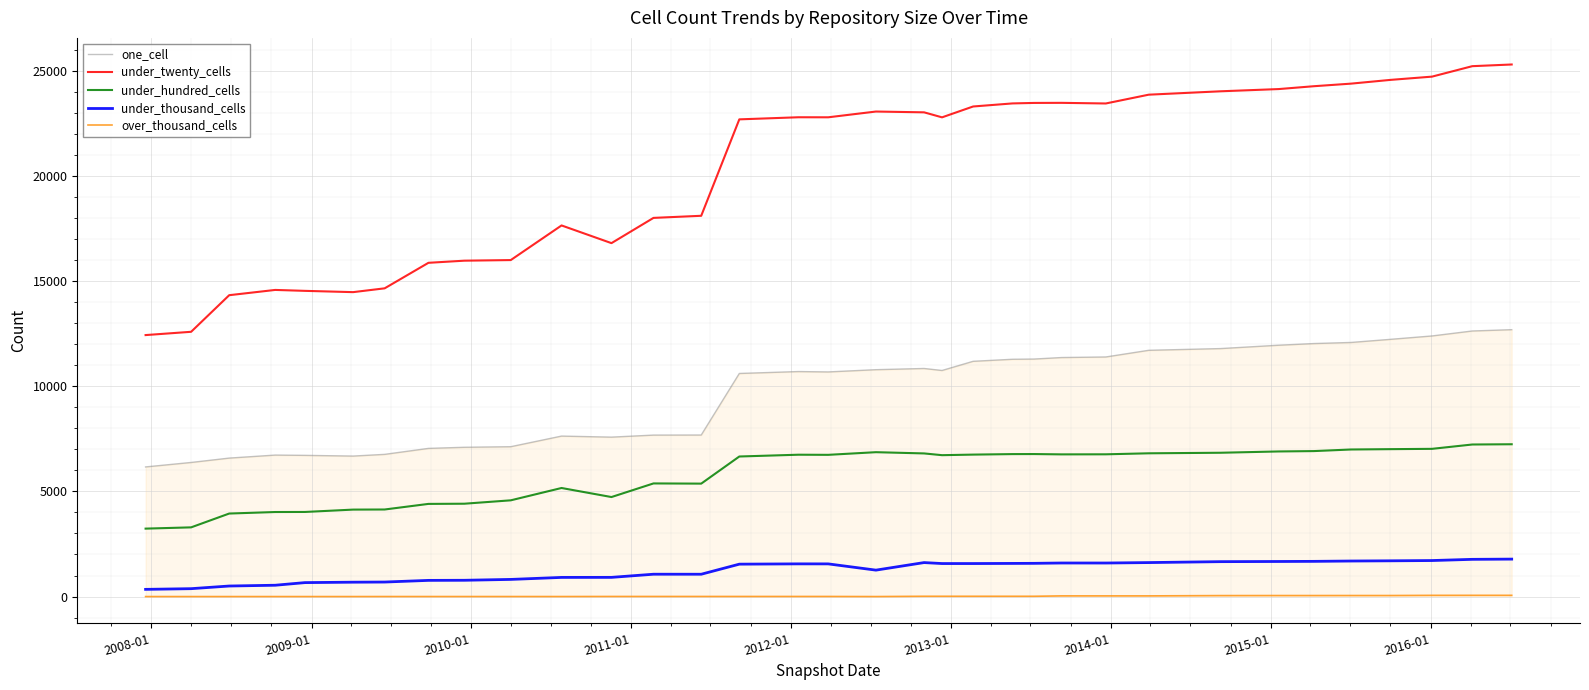

True or false: one_cell and over_thousand_cells cross at least once.

False